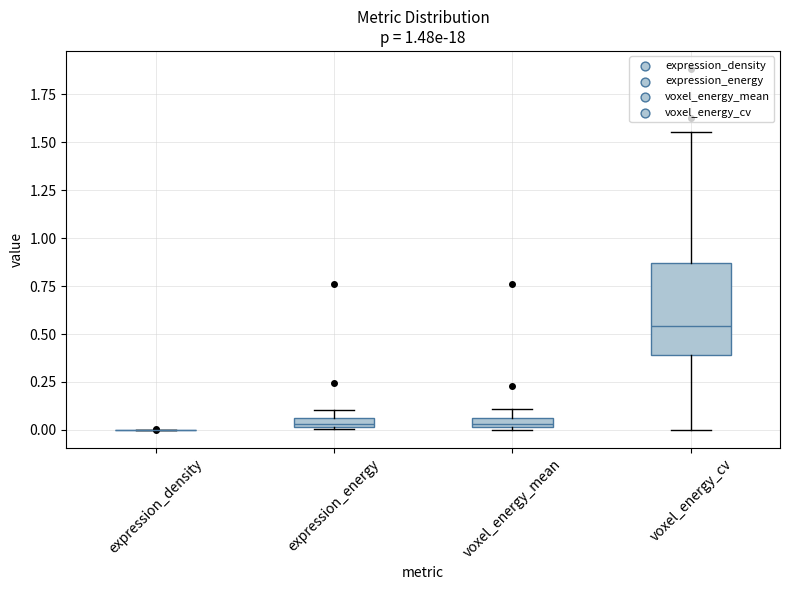

Comparing the boxes themselves (not the whiskers), which one is the tallest?

voxel_energy_cv